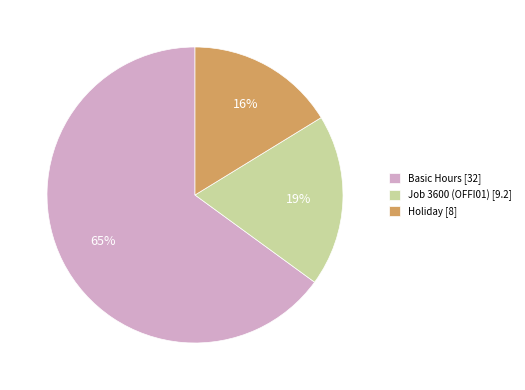

Between Basic Hours [32] and Holiday [8], which is larger?

Basic Hours [32]